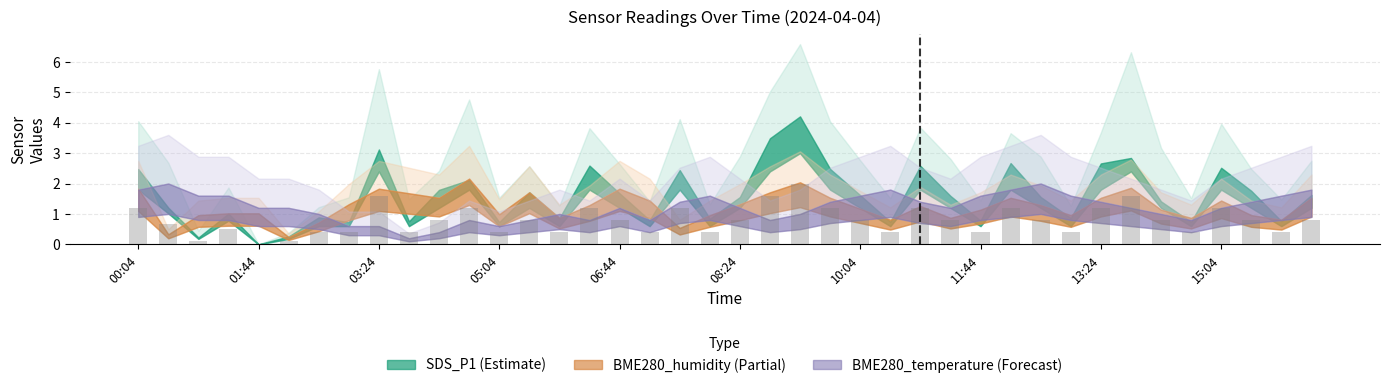

Are the bars horizontal?

No